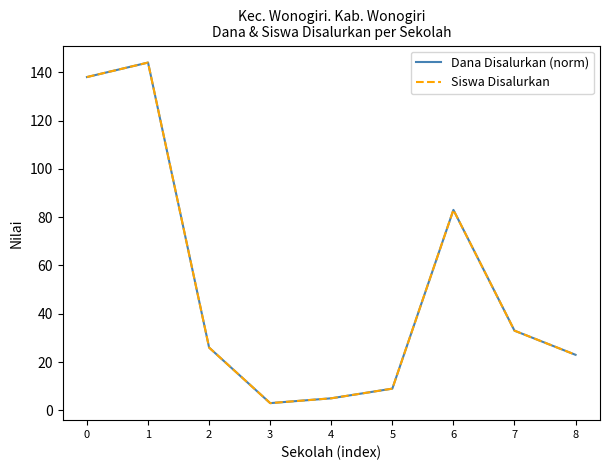

The value of Siswa Disalurkan at 5 is 3. True or false?

False